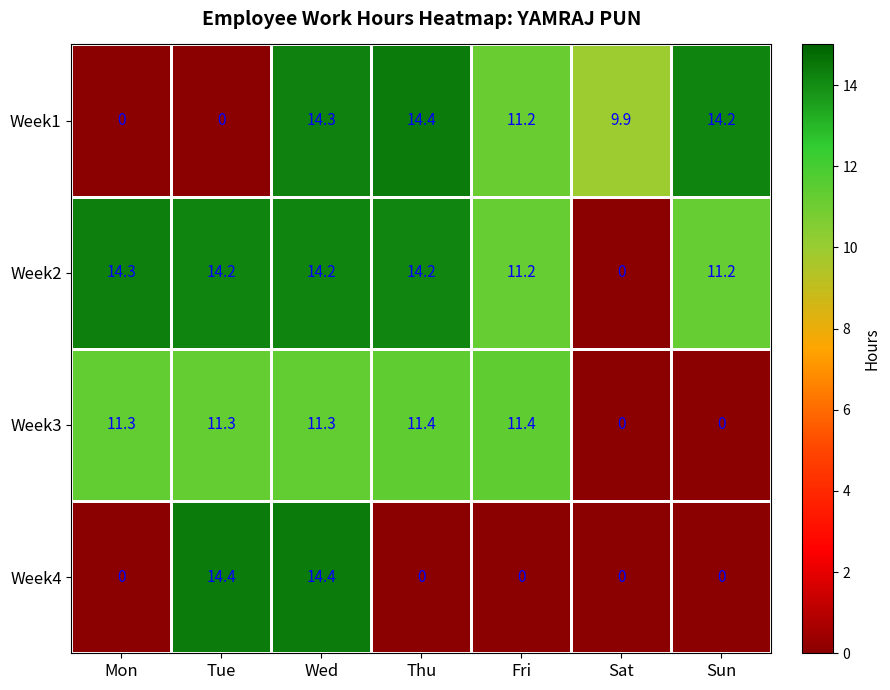

At how many categories does at least one series exceed 3?

7